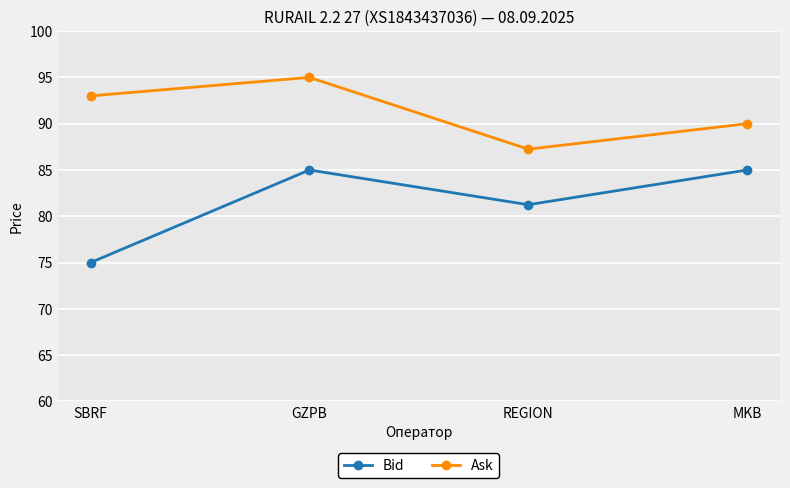

At which label does Ask reach its minimum?

REGION